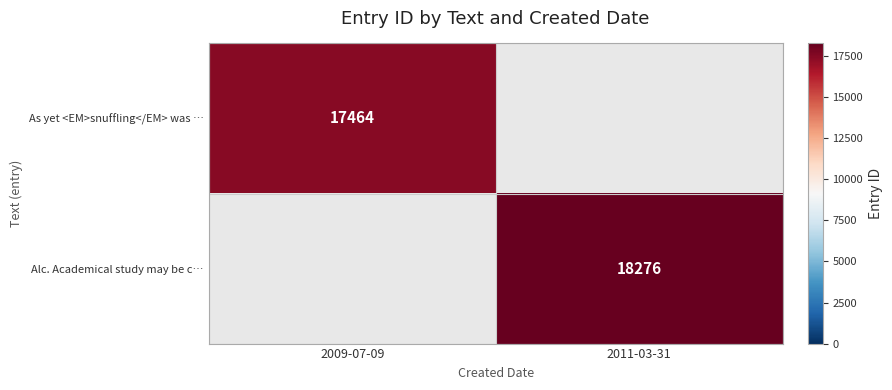

Is it true that Alc. Academical study may be c… equals 11494 at 2011-03-31?

False